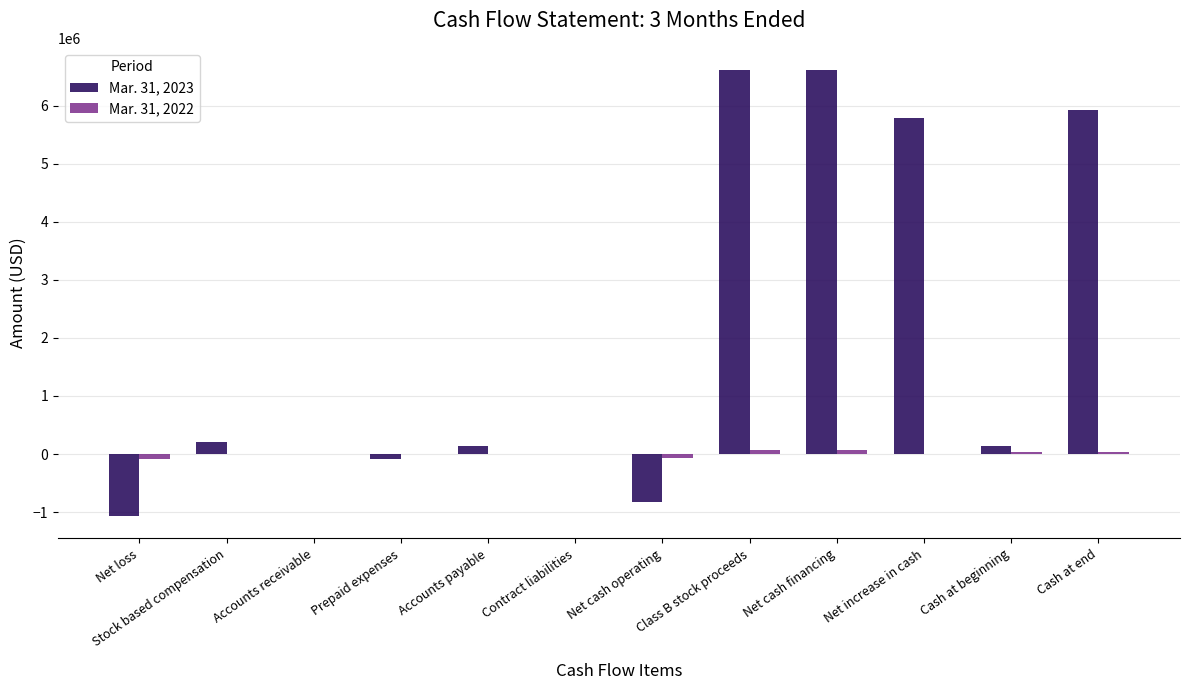

The Mar. 31, 2023 series shows 5922351 at Cash at end. True or false?

True